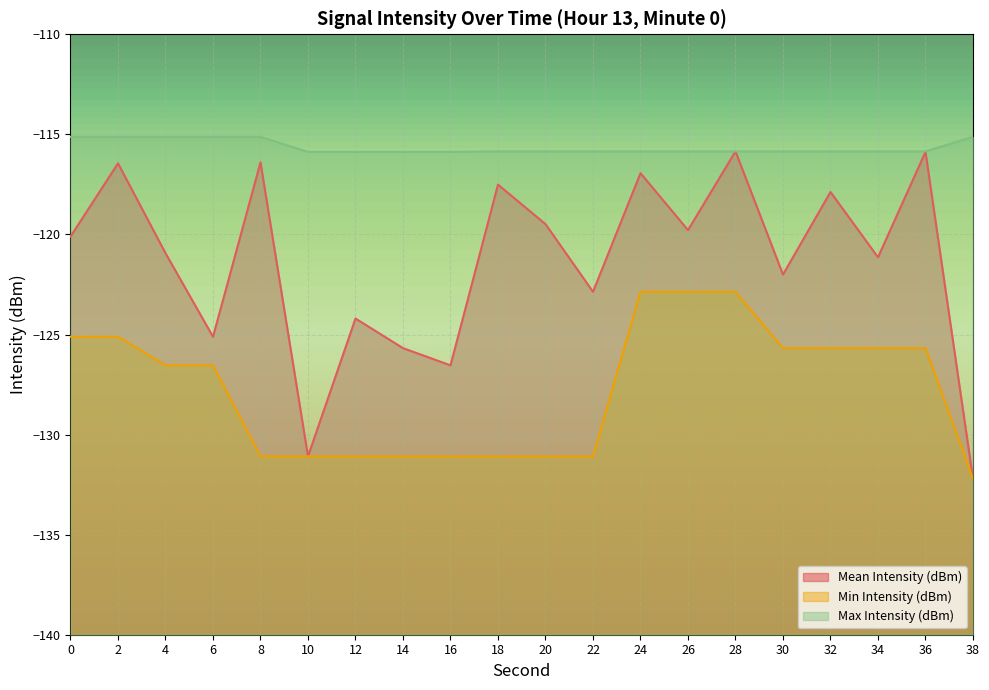

Is the value of Mean Intensity (dBm) at 24 greater than the value of Min Intensity (dBm) at 14?

Yes